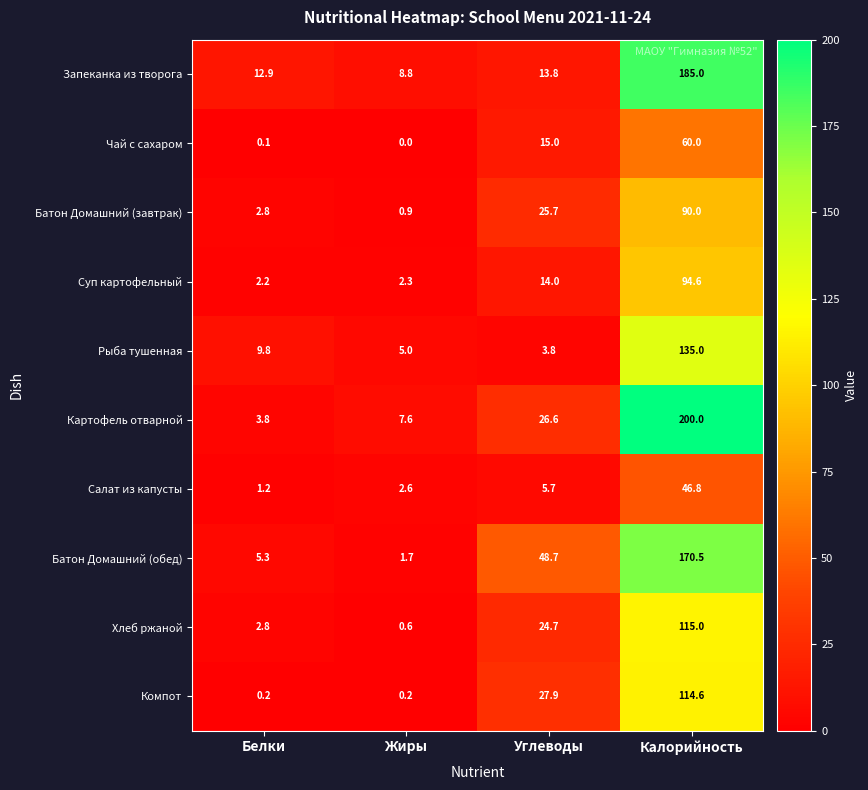

Rank the series at Жиры from highest to lowest value.

Запеканка из творога, Картофель отварной, Рыба тушенная, Салат из капусты, Суп картофельный, Батон Домашний (обед), Батон Домашний (завтрак), Хлеб ржаной, Компот, Чай с сахаром